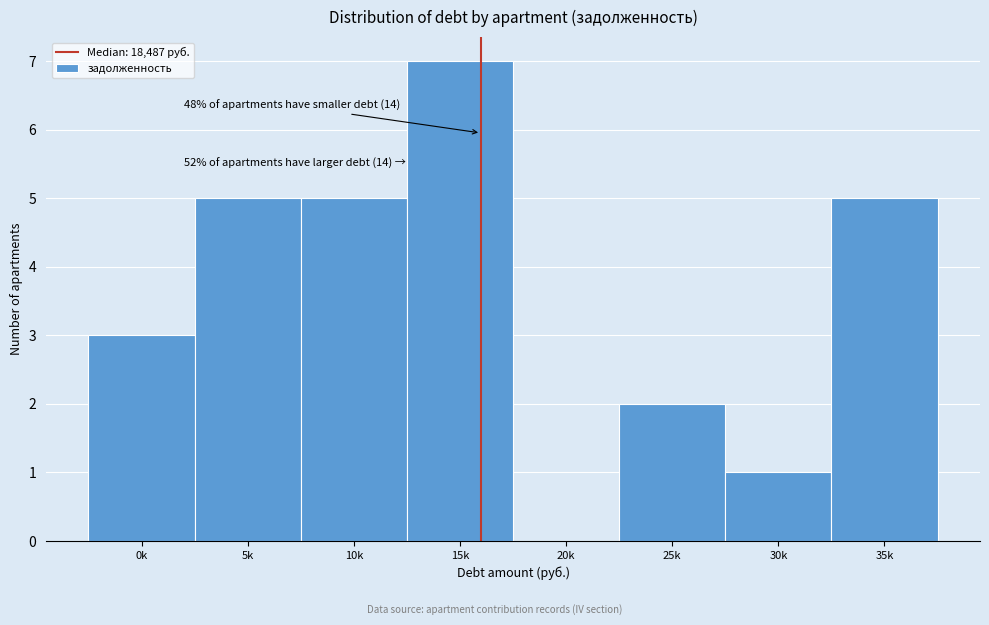

Reading left to right, what are all the values shown in this chart?

0k=3	5k=5	10k=5	15k=7	20k=0	25k=2	30k=1	35k=5